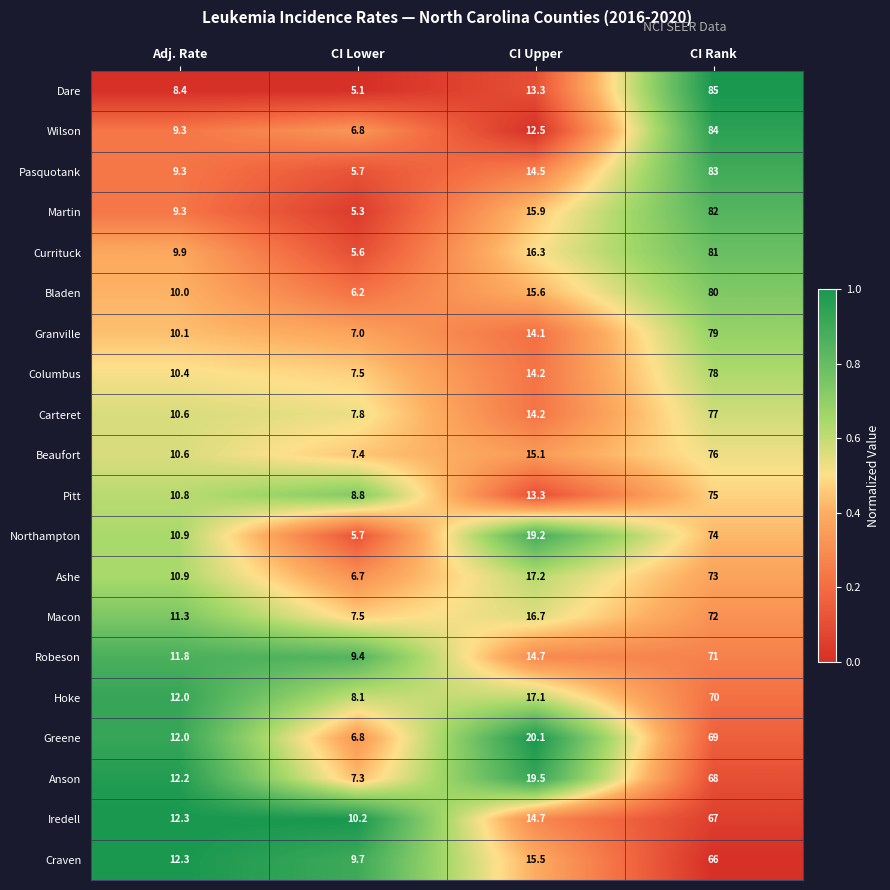

True or false: Beaufort has a value of 7.4 at CI Lower.

True